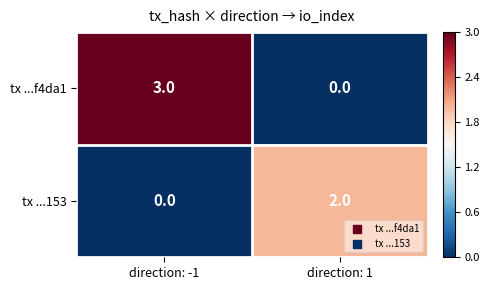

List the series in order of their peak value, highest first.

tx ...f4da1, tx ...153